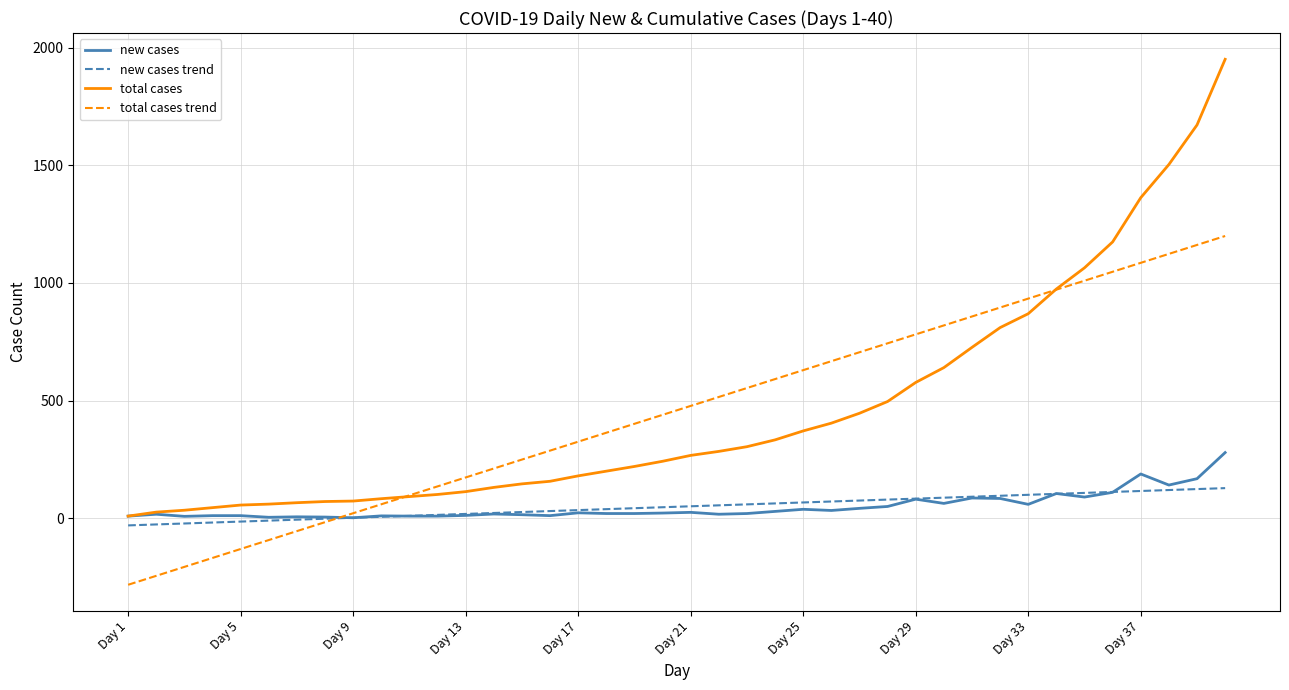

How many values in total cases trend are below zero?

8